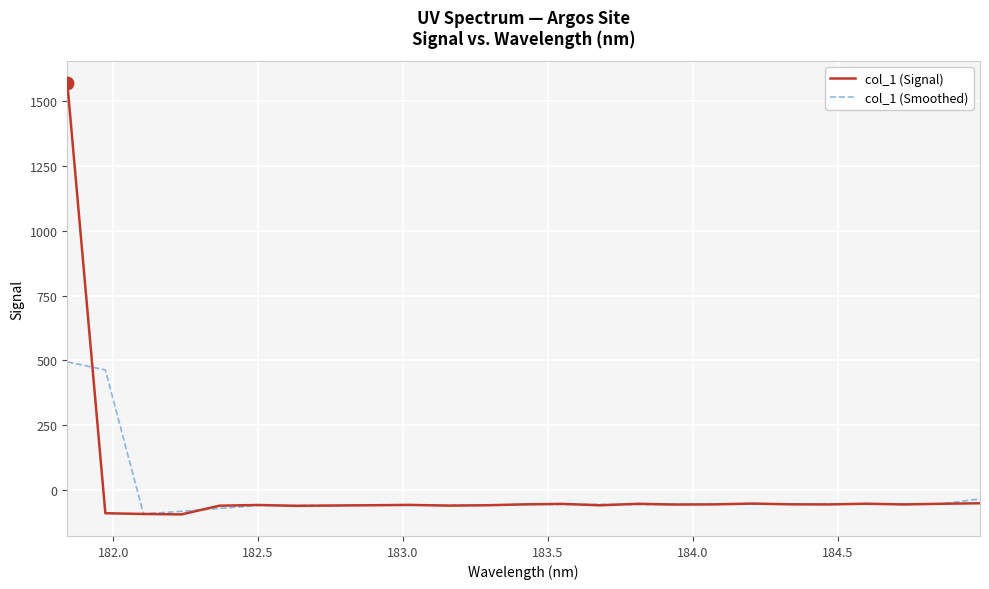

Which series has the largest range (max minus min)?

col_1 (Signal)